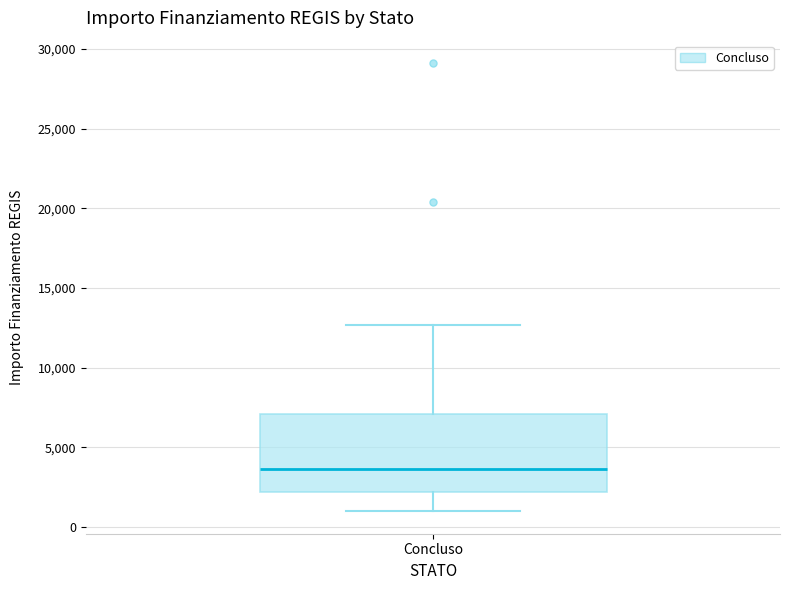

Where does the lower whisker of the box for Concluso end on the y-axis? The values are not printed on the chart, so give them approximately, as read against the axis.

1000